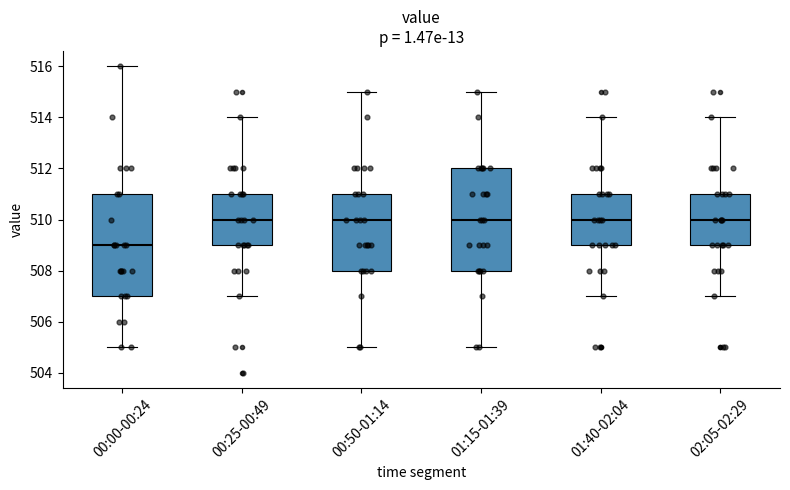

Where is the upper edge of the box for 01:40-02:04 on the y-axis? The values are not printed on the chart, so give them approximately, as read against the axis.

511